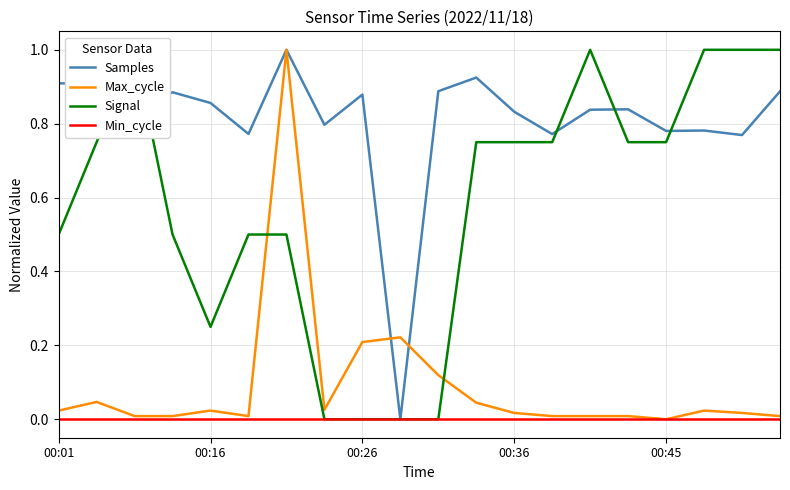

How many times do Max_cycle and Signal cross each other?

2